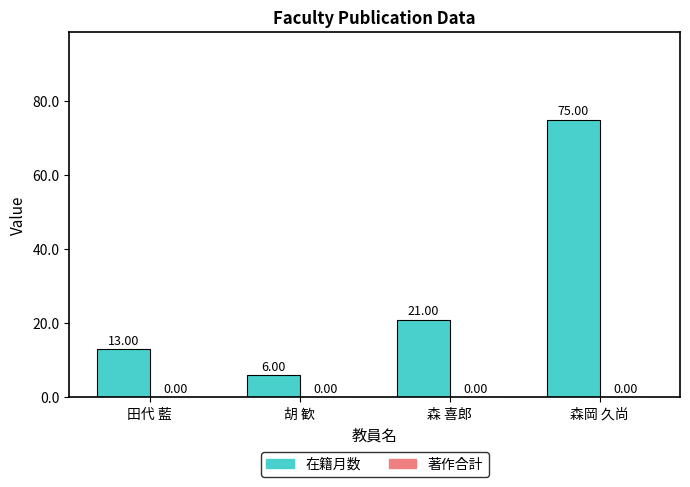

Which label corresponds to the largest value in the chart?

森岡 久尚